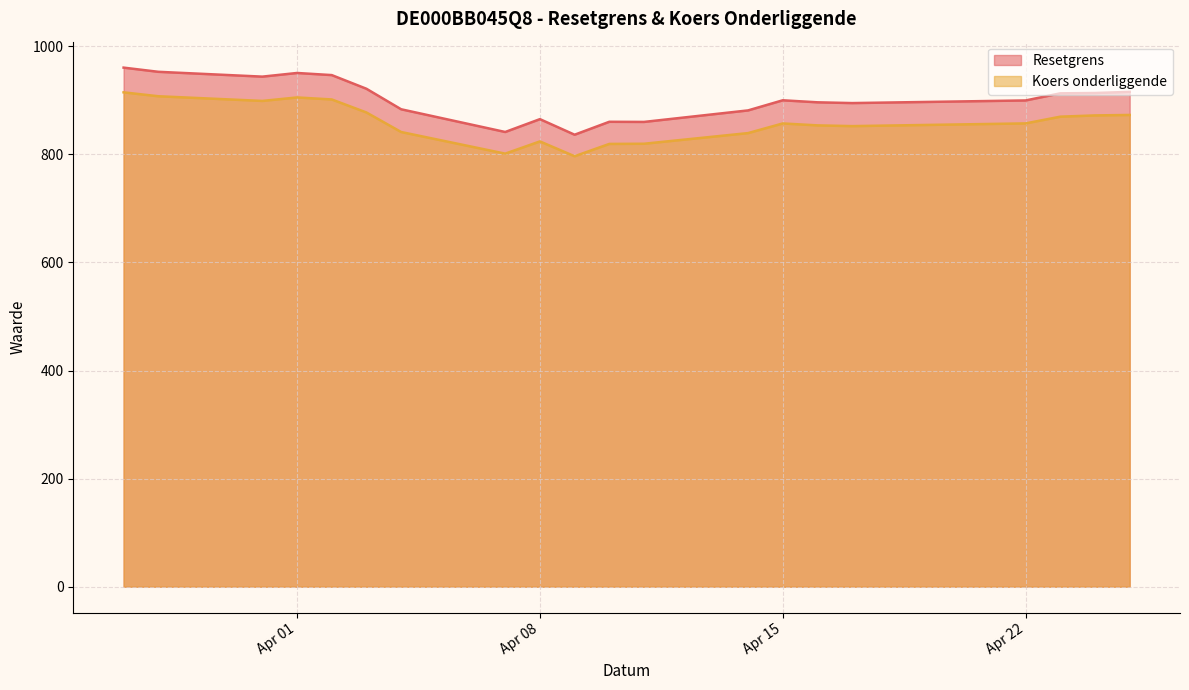

How many distinct data groups are displayed?

2